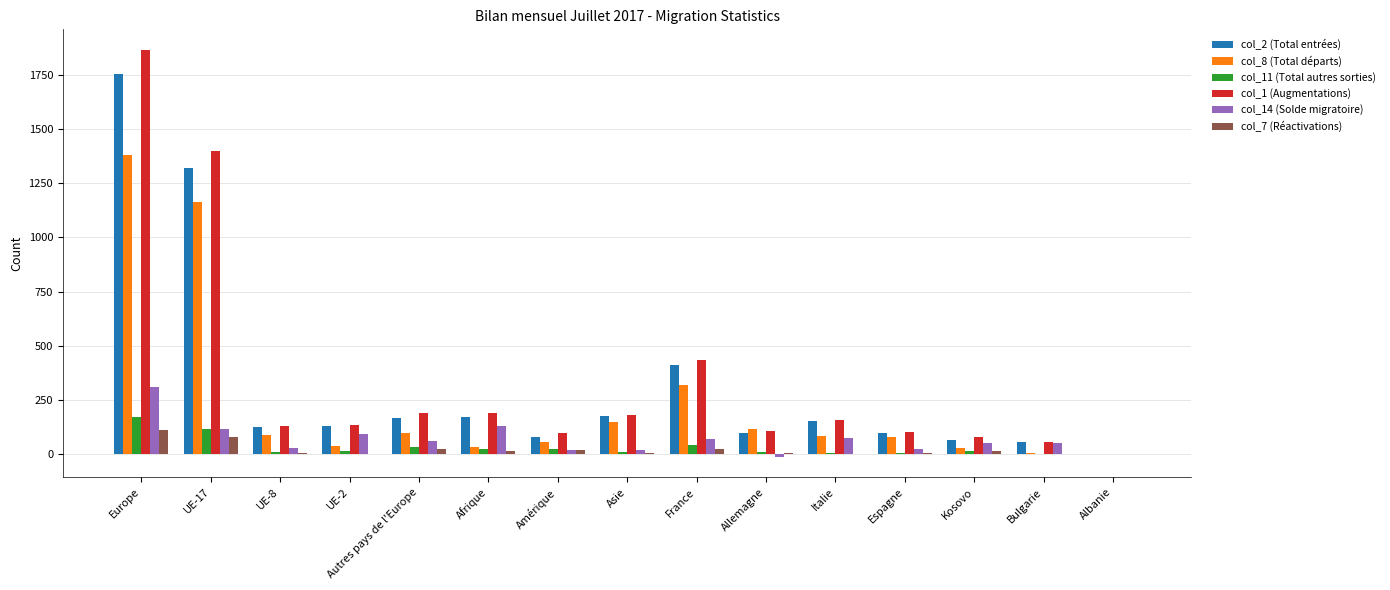

What is the greatest value displayed?

1865